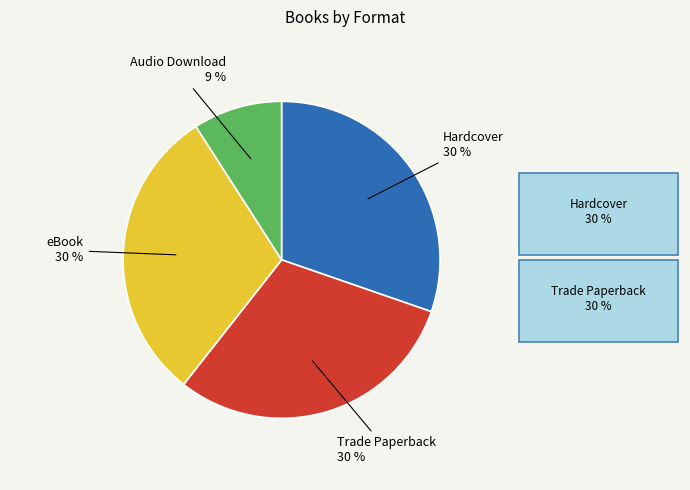

Is there a majority slice in this chart?

No